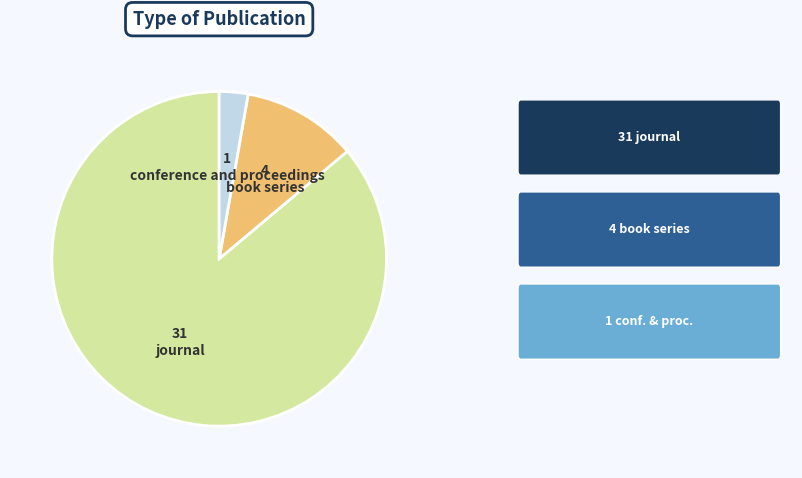

Is there any slice that represents more than half of the pie?

Yes